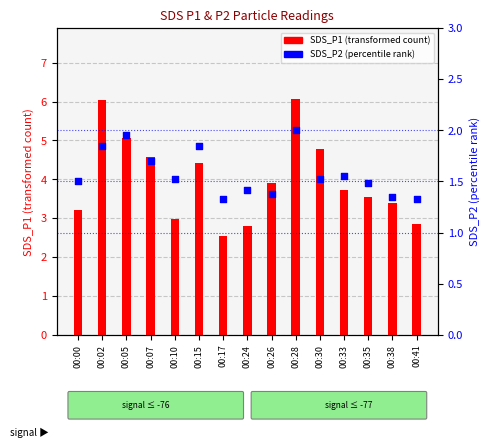

Which series has the largest Y range (max minus min)?

SDS_P1 (transformed count)